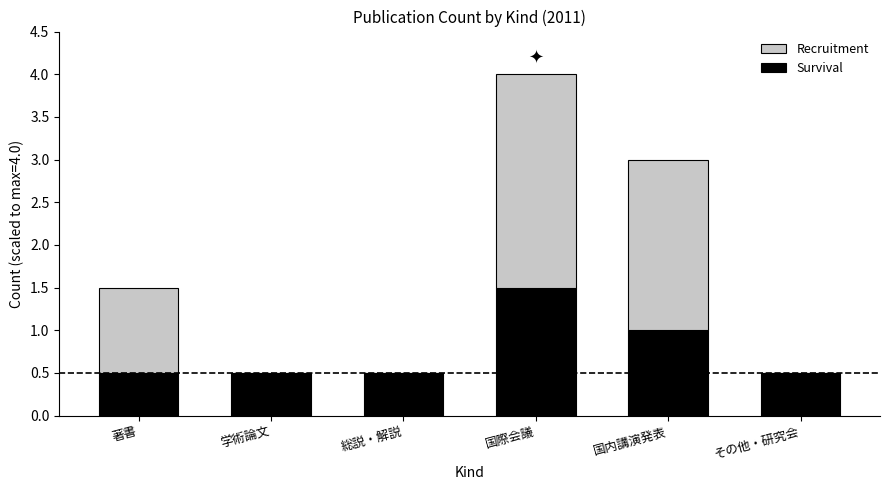

What is the total value across all series at 国際会議?

4.0